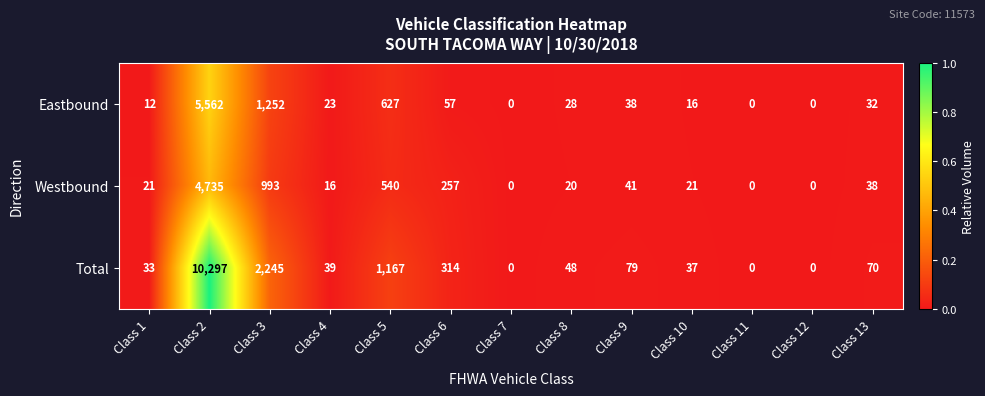

The value of Westbound at Class 6 is 174. True or false?

False